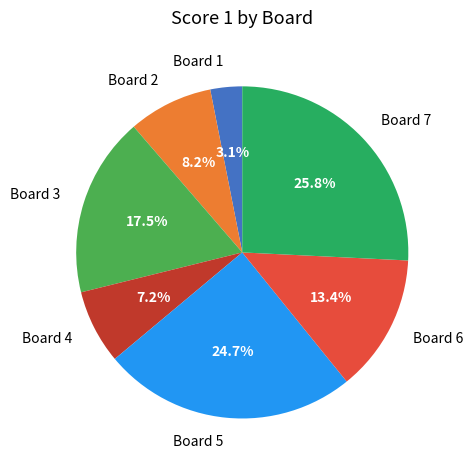

What percentage is NOT represented by Board 5?

75.3%